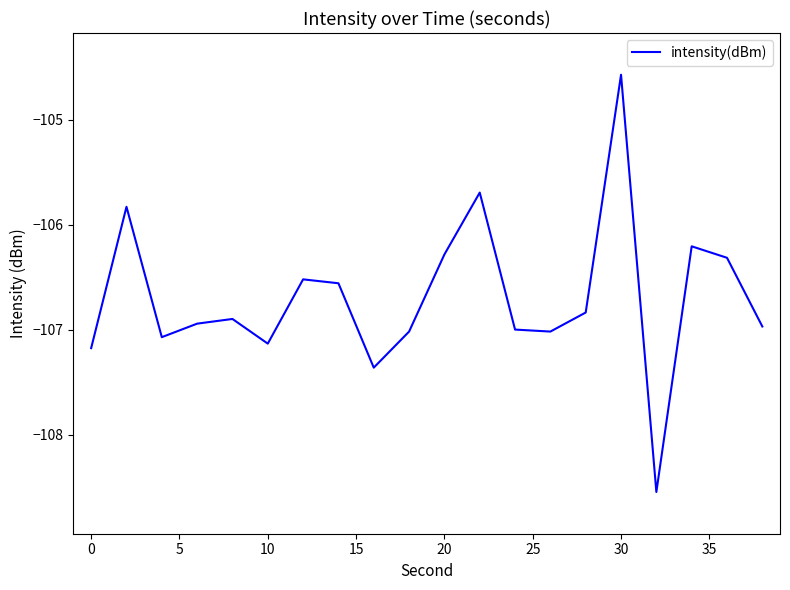

What is the difference between the maximum and minimum values?

4.0